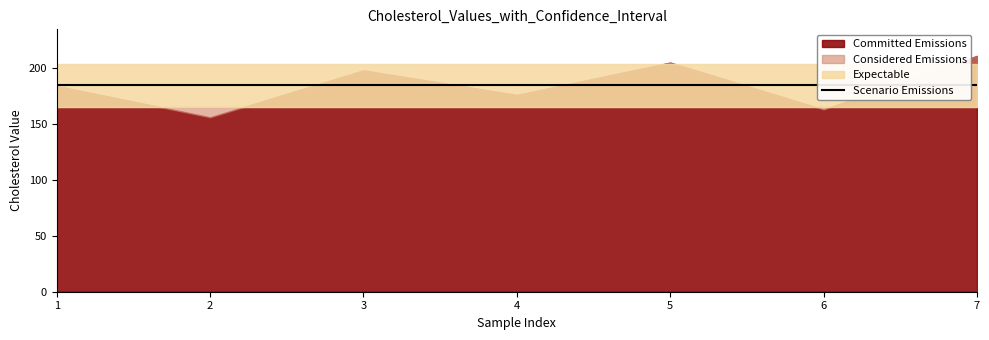

At how many categories does at least one series exceed 173?

7